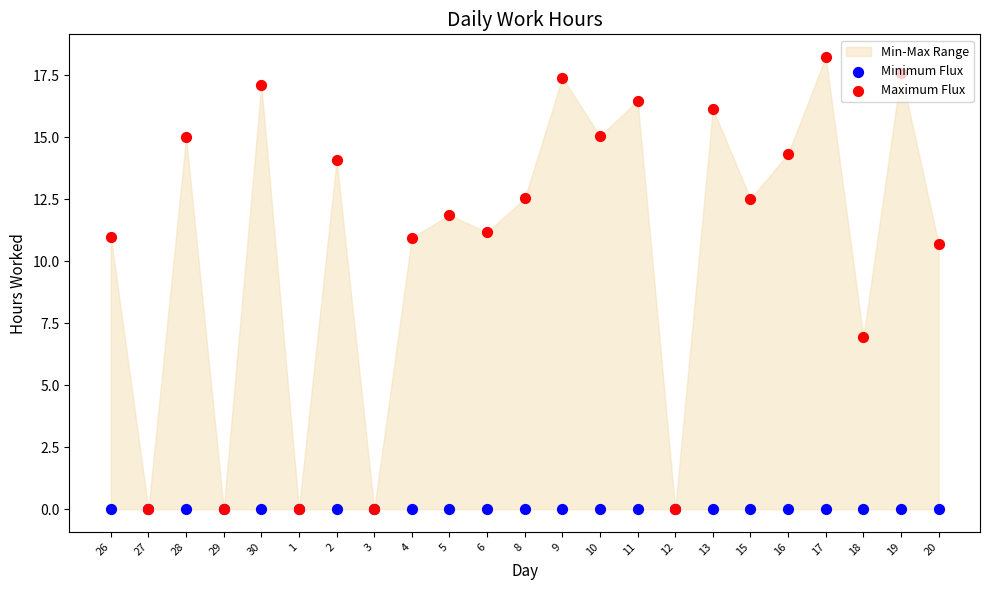

Which series reaches the maximum Y coordinate?

Maximum Flux